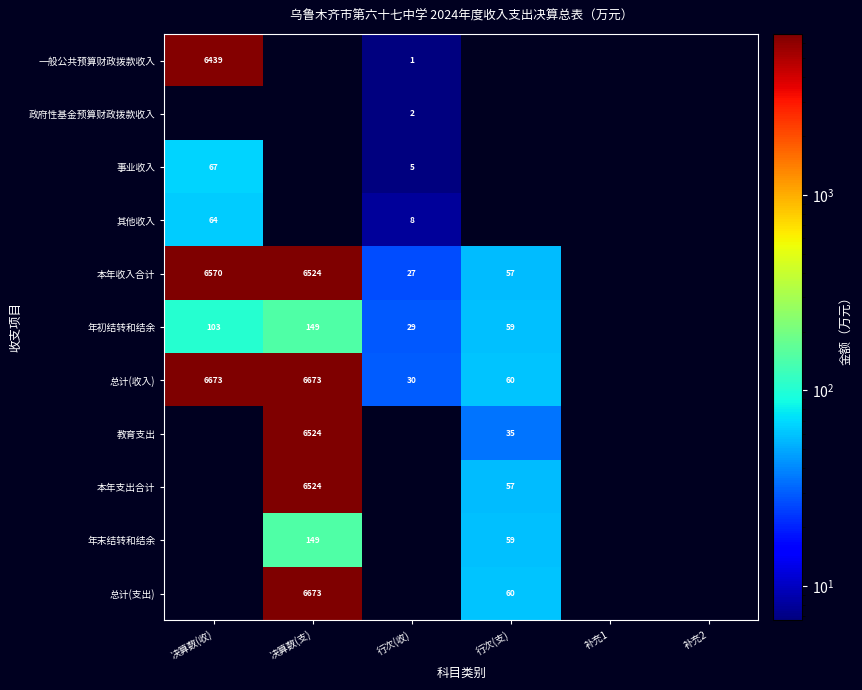

The value of 年初结转和结余 at 行次(收) is 45. True or false?

False